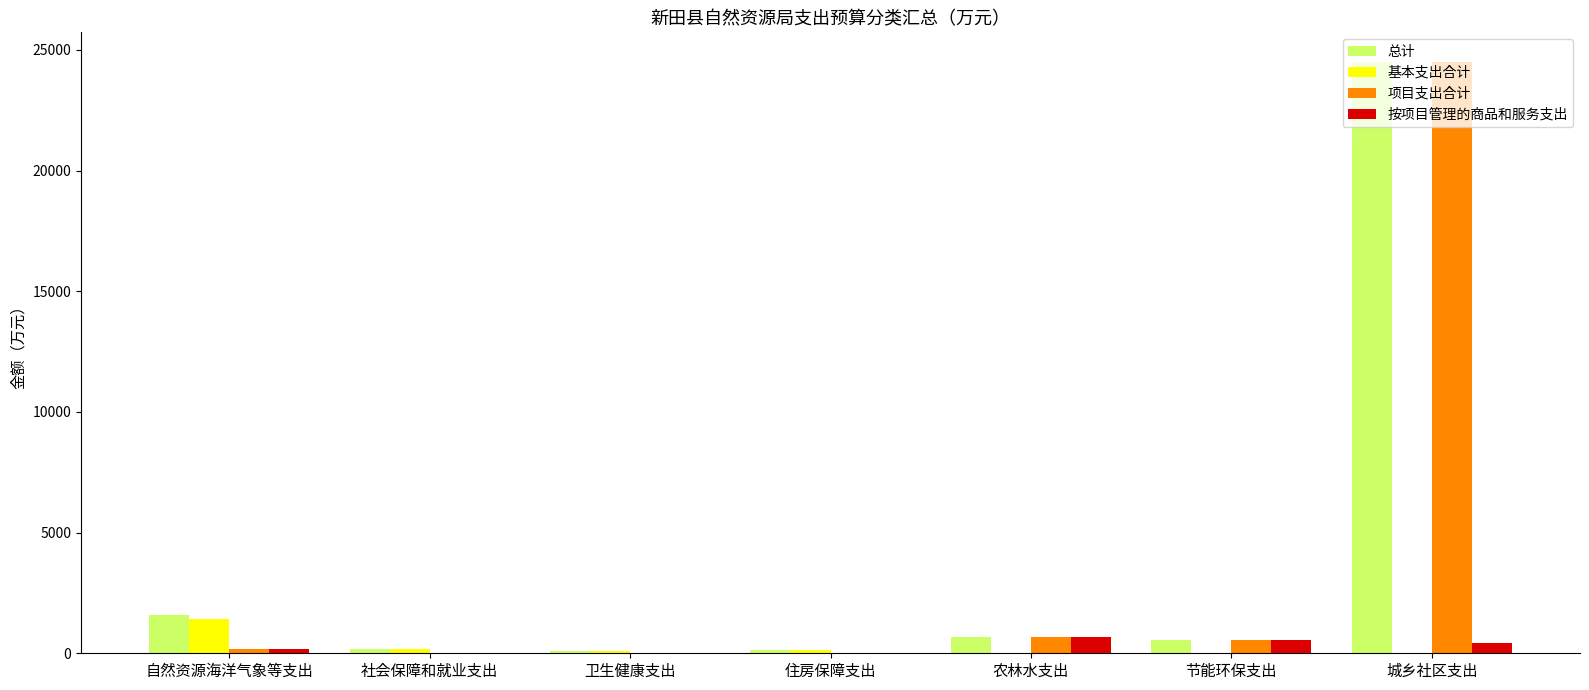

Does the chart contain stacked bars?

No